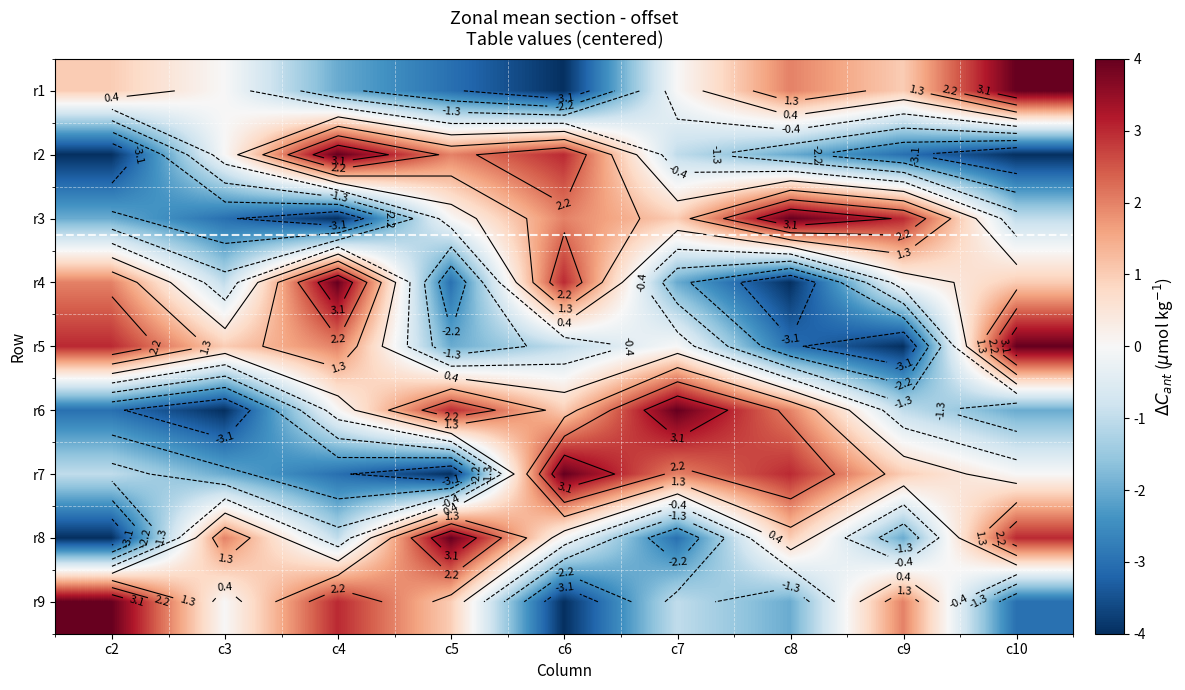

What is the difference between the highest and lowest values at c6?

8